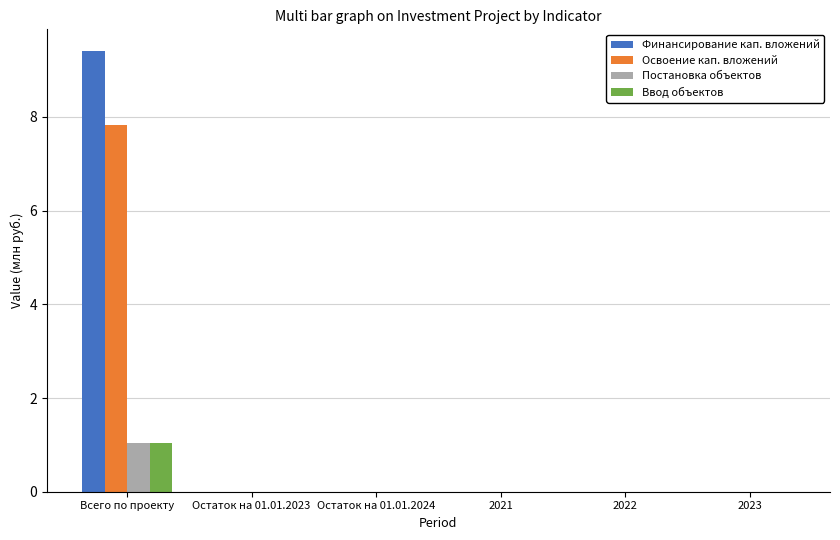

The Постановка объектов series shows 0.6 at 2022. True or false?

False